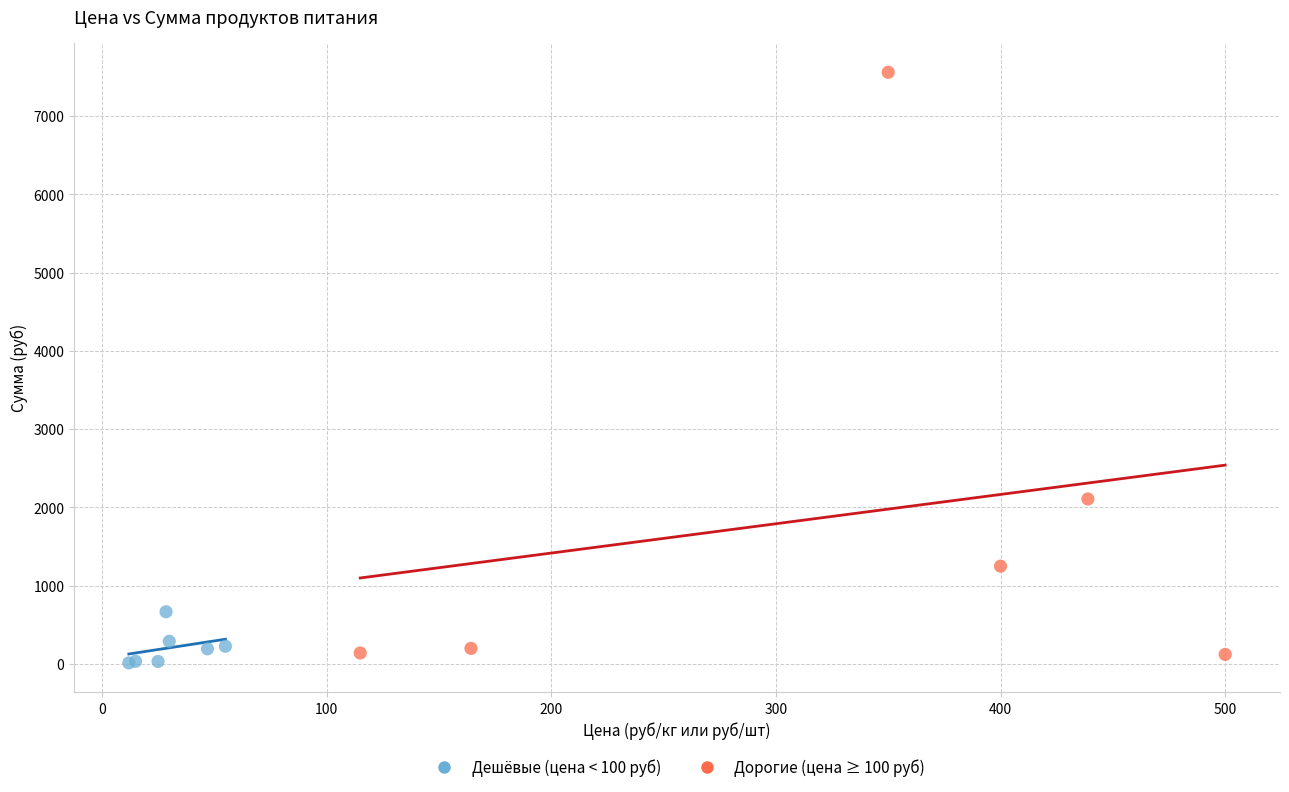

What are all the series names shown in the legend?

Дешёвые (цена < 100 руб), Дорогие (цена ≥ 100 руб)